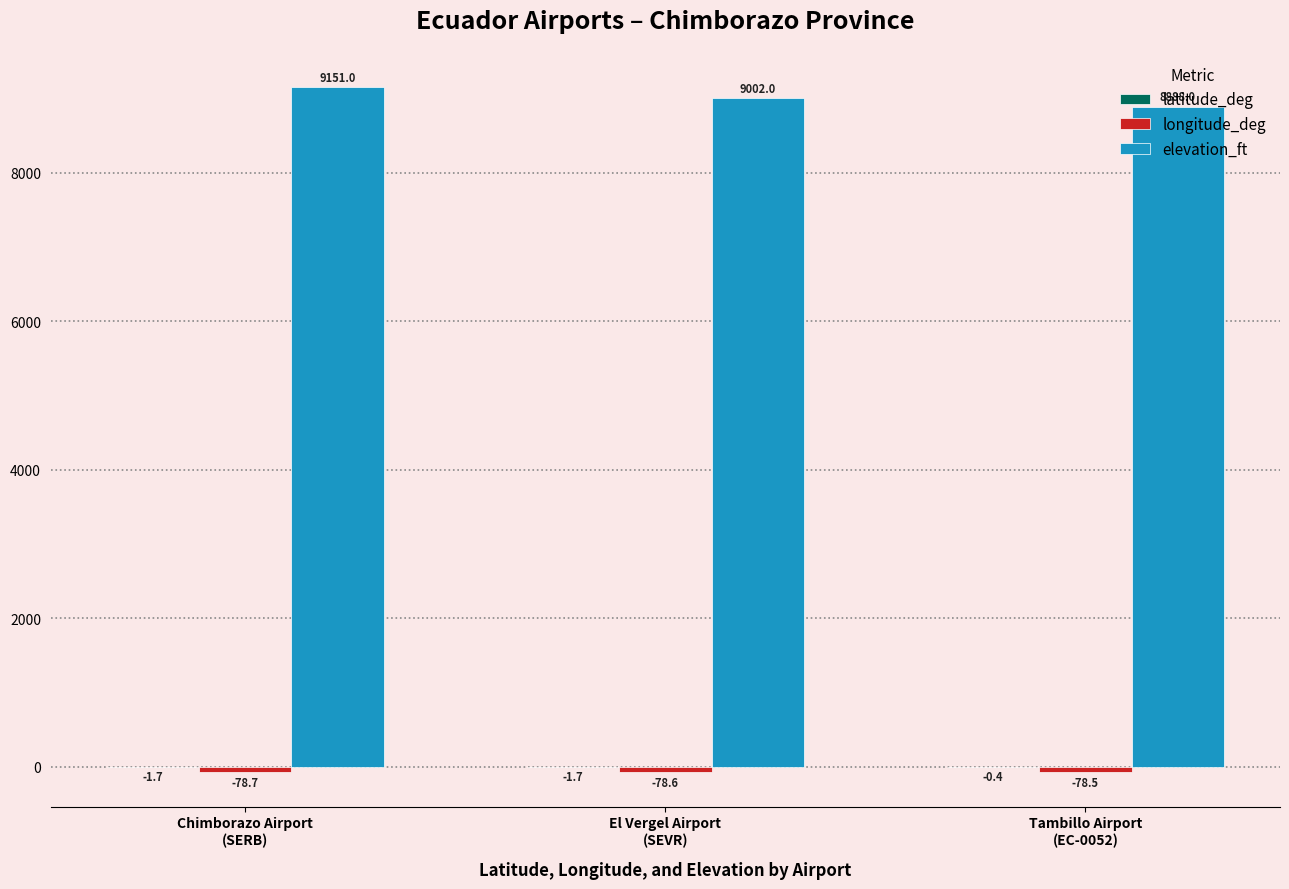

How many elevation_ft values are between 8888 and 9151?

3